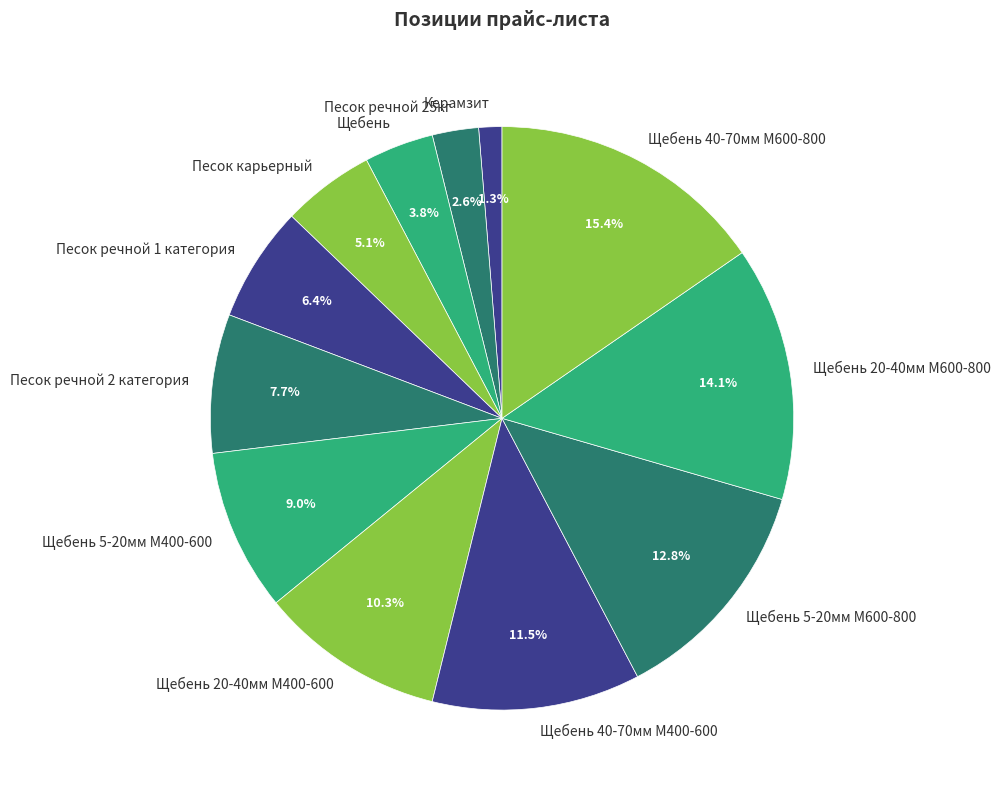

True or false: Щебень 20-40мм М400-600 accounts for 2% of the total.

False